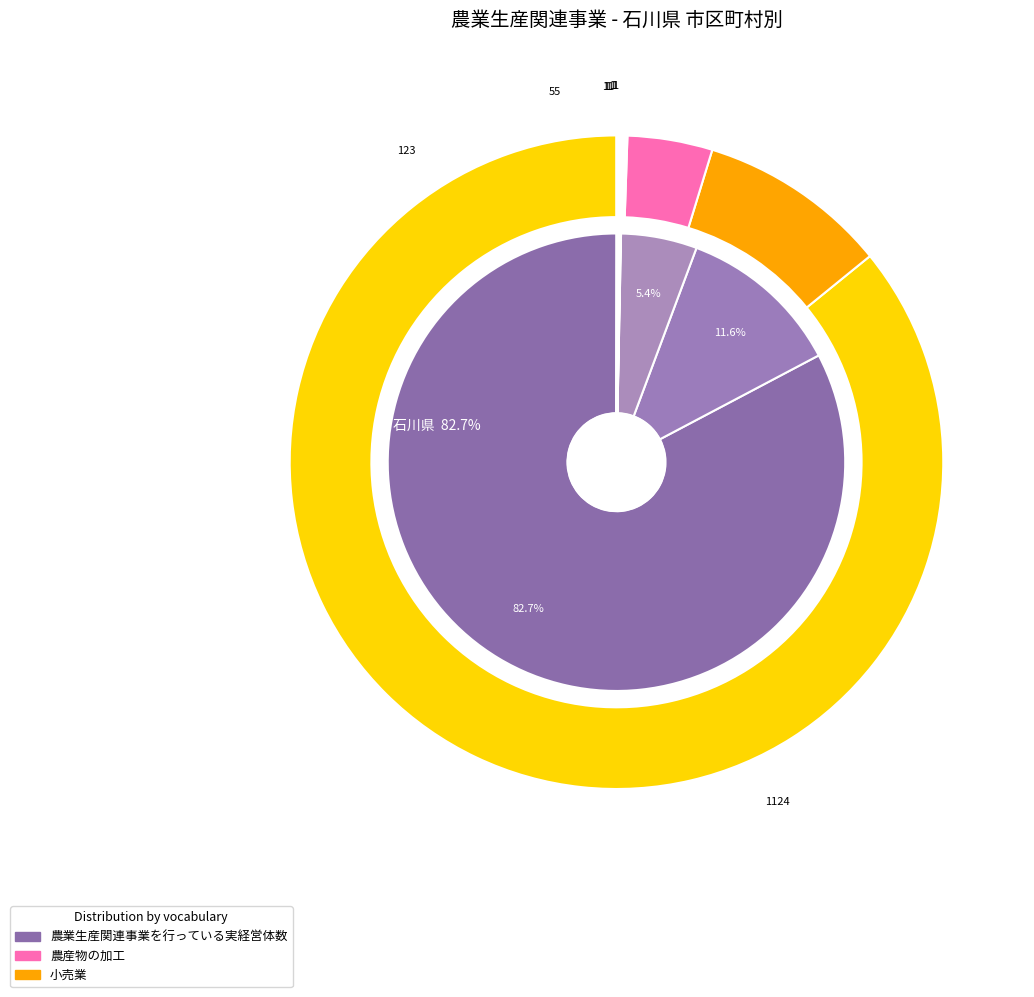

Is it true that 鳴和町 is 1% of the pie?

False